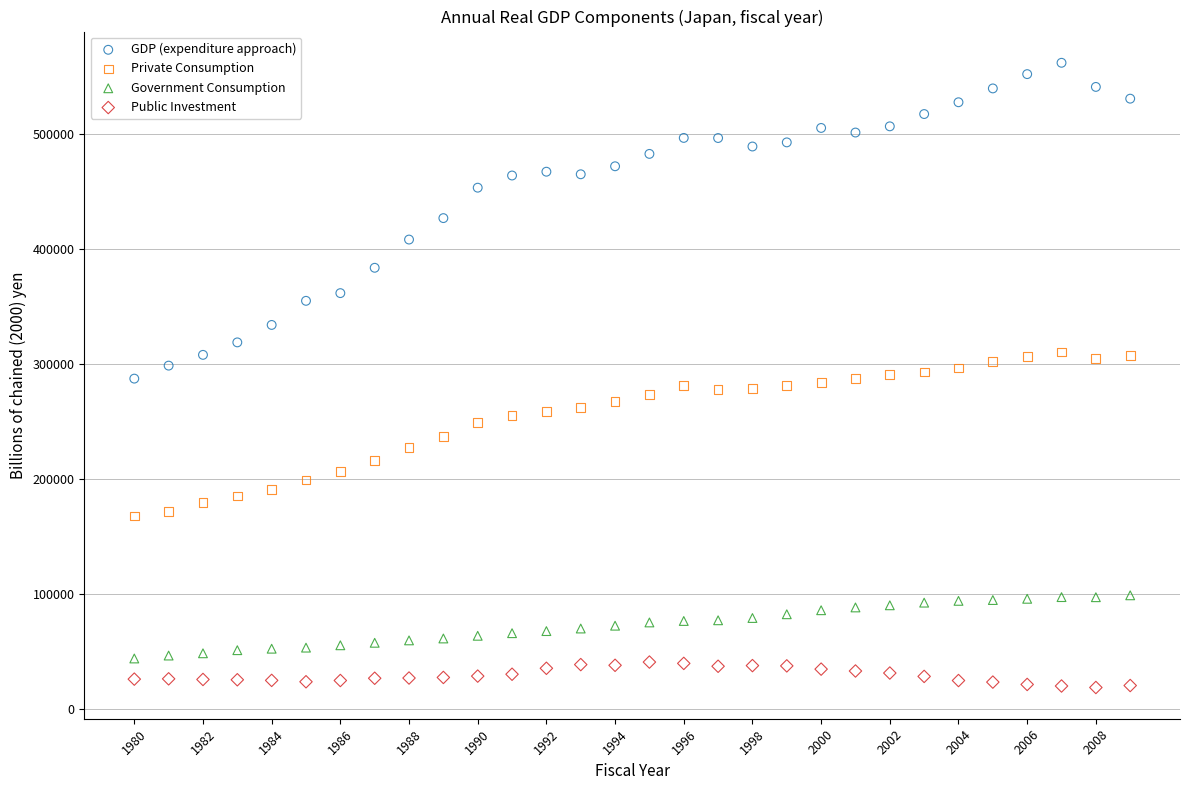

Which series has the widest spread of Y values?

GDP (expenditure approach)